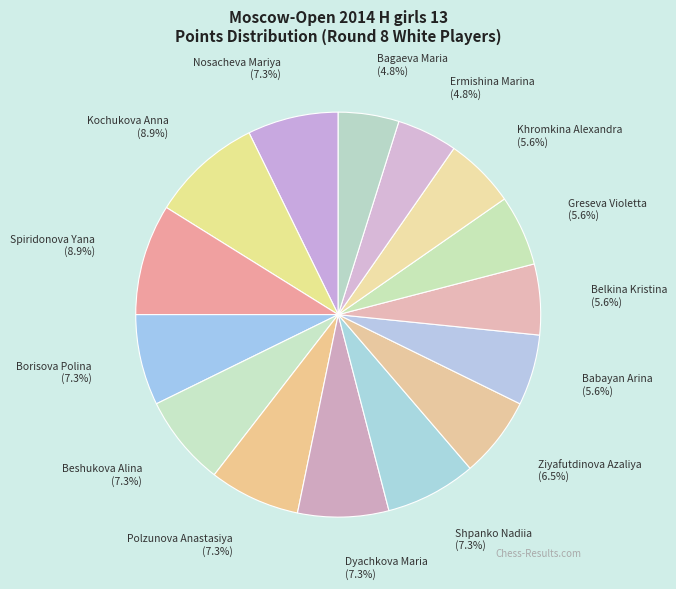

Does any single category account for the majority?

No